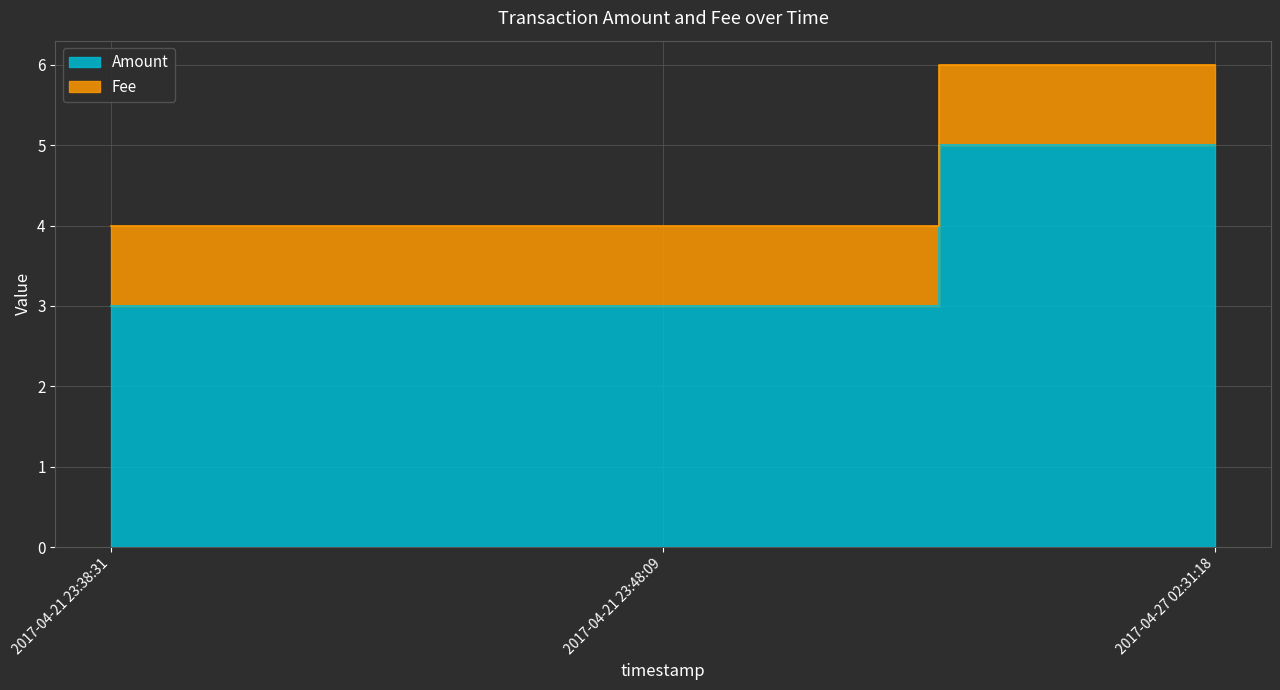

Rank the categories by value from highest to lowest.

2017-04-27 02:31:18, 2017-04-21 23:38:31, 2017-04-21 23:48:09